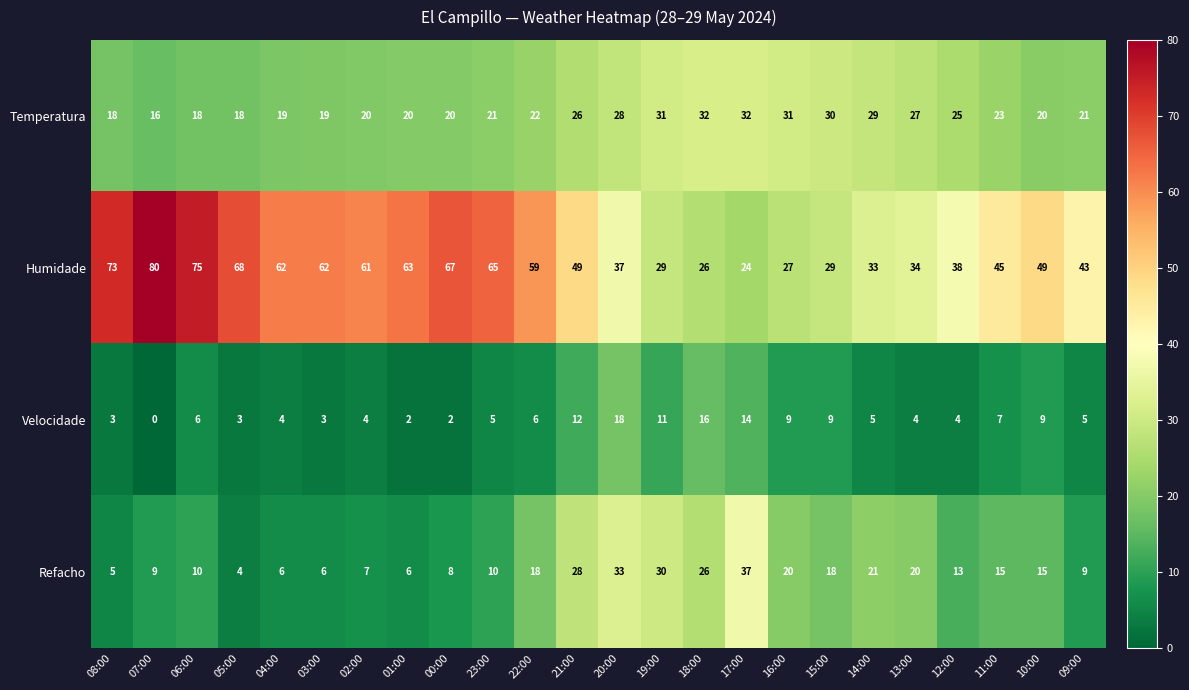

What is the average value of the Velocidade series?

7